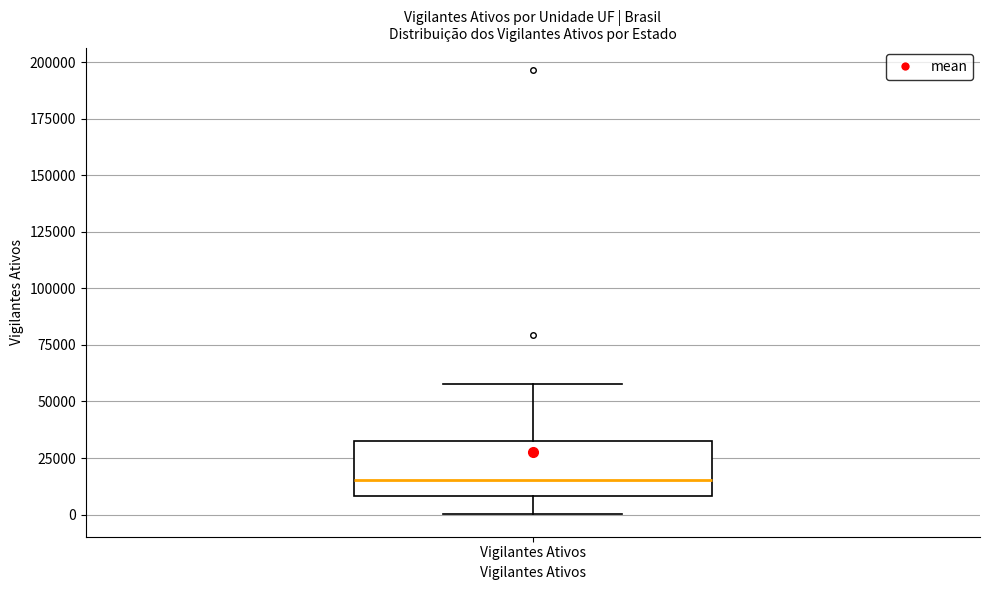

Read this box plot against the y-axis: the position of the median line, the range covered by the box, and the ends of both whiskers. The values are not printed on the chart, so give them approximately, as read against the axis.

median 15000, box 10000 to 35000, whiskers 0 to 60000